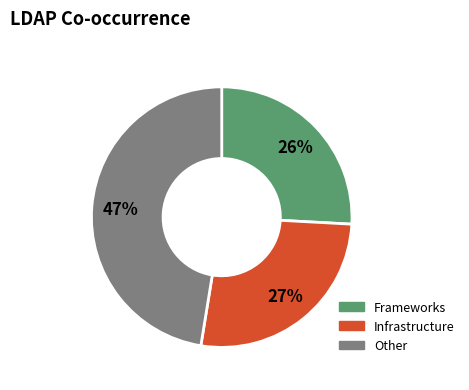

True or false: Frameworks accounts for 26% of the total.

True